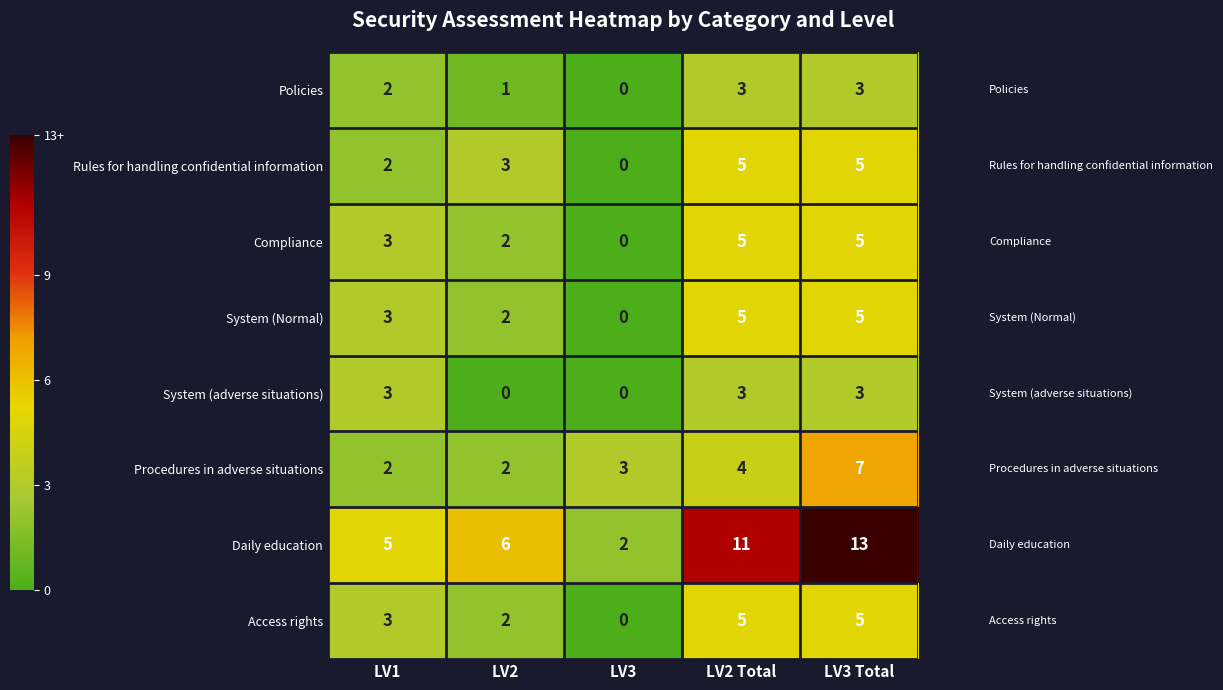

Which label corresponds to the largest value in the chart?

LV3 Total